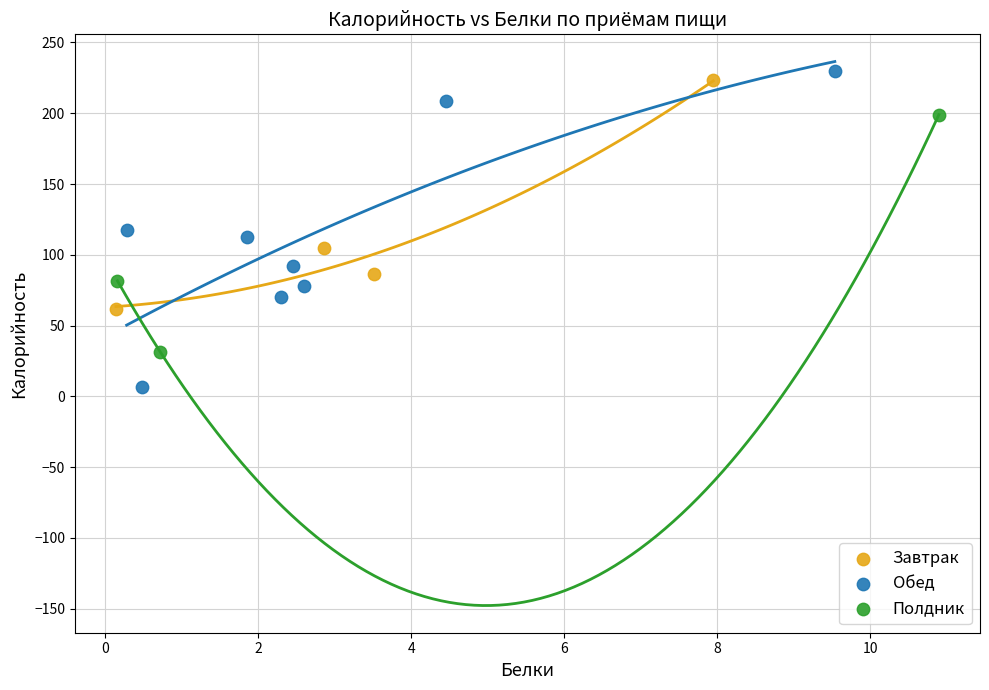

Which series contains the lowest Y value?

Обед